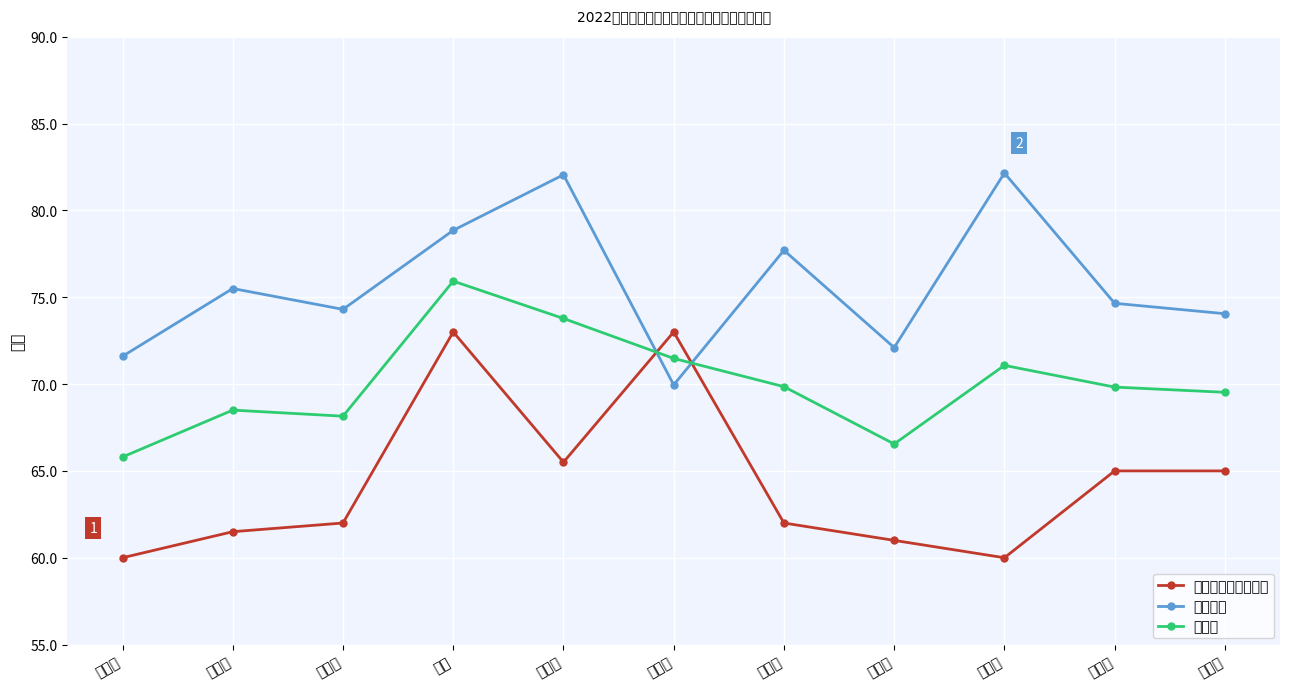

At which label does 笔试成绩（含加分） reach its peak?

石珊